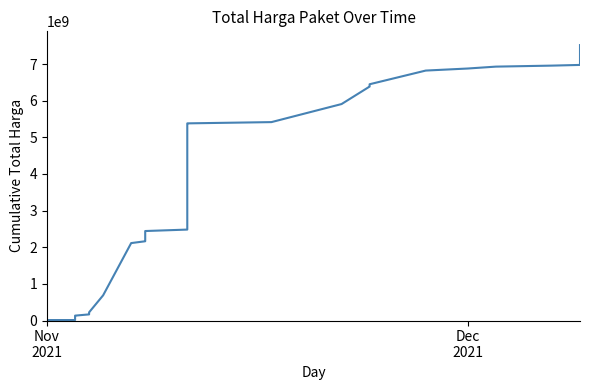

Does the chart have visible grid lines?

No